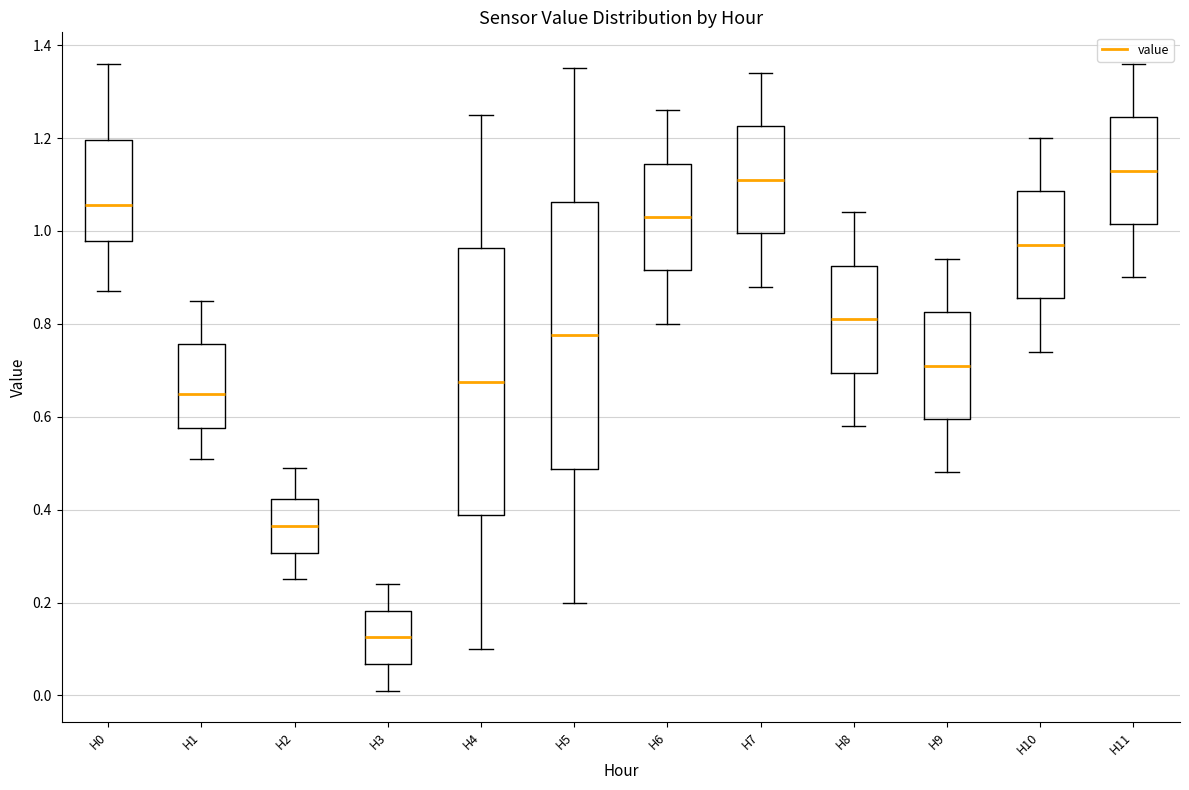

Reading left to right, read every box against the y-axis: the position of its median line, the range the box covers, and the ends of its whiskers. The values are not printed on the chart, so give them approximately, as read against the axis.

H0: median 1.06, box 0.98 to 1.20, whiskers 0.88 to 1.36
H1: median 0.66, box 0.58 to 0.76, whiskers 0.52 to 0.86
H2: median 0.36, box 0.30 to 0.42, whiskers 0.26 to 0.50
H3: median 0.12, box 0.06 to 0.18, whiskers 0.02 to 0.24
H4: median 0.68, box 0.38 to 0.96, whiskers 0.10 to 1.26
H5: median 0.78, box 0.48 to 1.06, whiskers 0.20 to 1.36
H6: median 1.04, box 0.92 to 1.14, whiskers 0.80 to 1.26
H7: median 1.12, box 1.00 to 1.22, whiskers 0.88 to 1.34
H8: median 0.82, box 0.70 to 0.92, whiskers 0.58 to 1.04
H9: median 0.72, box 0.60 to 0.82, whiskers 0.48 to 0.94
H10: median 0.98, box 0.86 to 1.08, whiskers 0.74 to 1.20
H11: median 1.14, box 1.02 to 1.24, whiskers 0.90 to 1.36